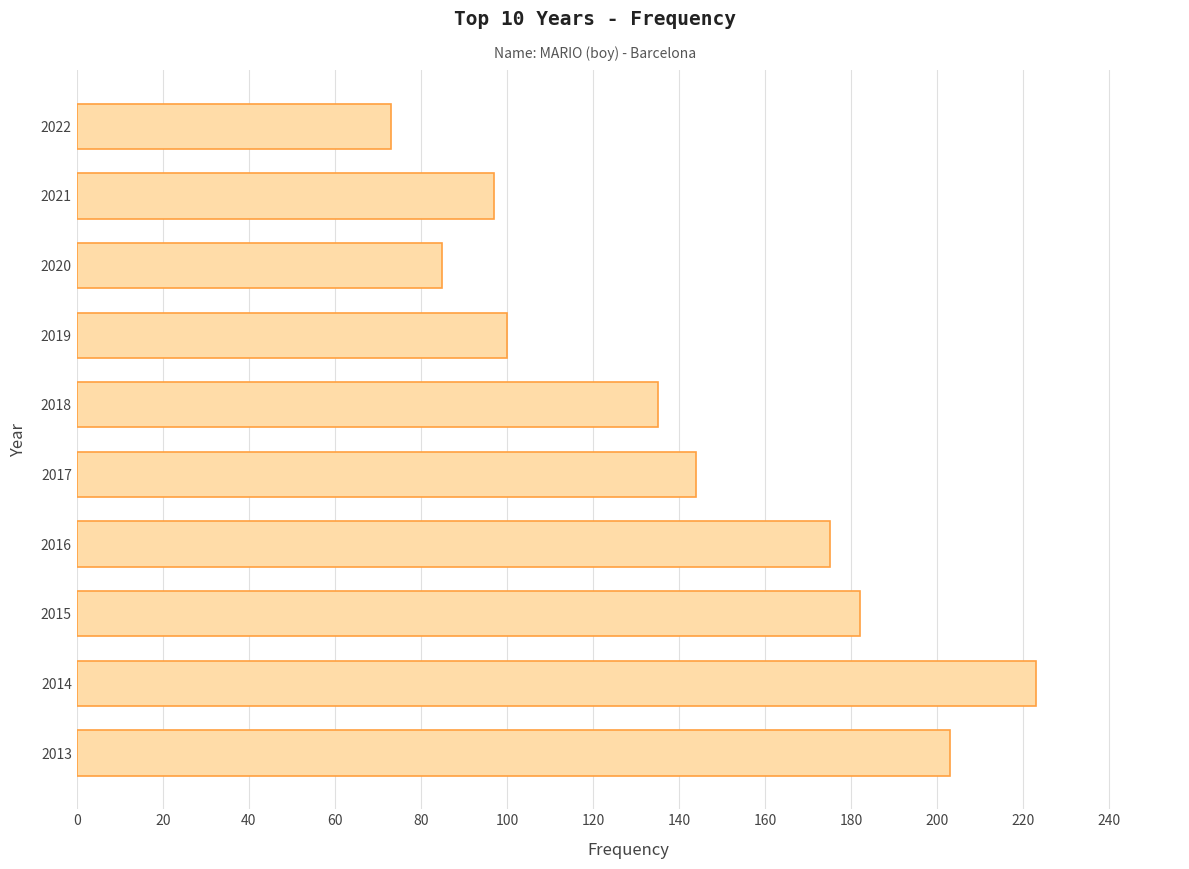

What is the average value?

142